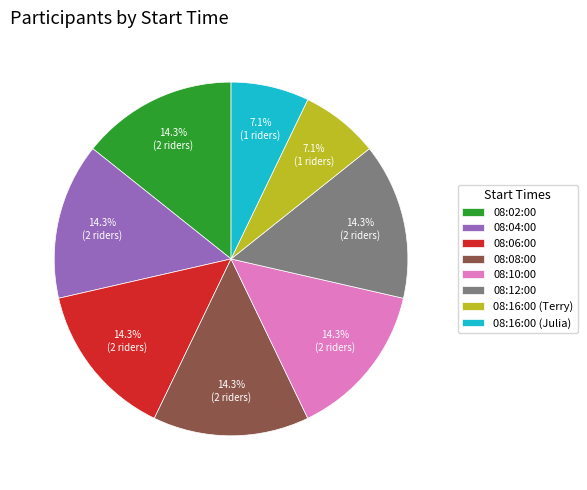

What is the ratio of the value at 08:16:00 (Terry) to the value at 08:10:00?

0.5